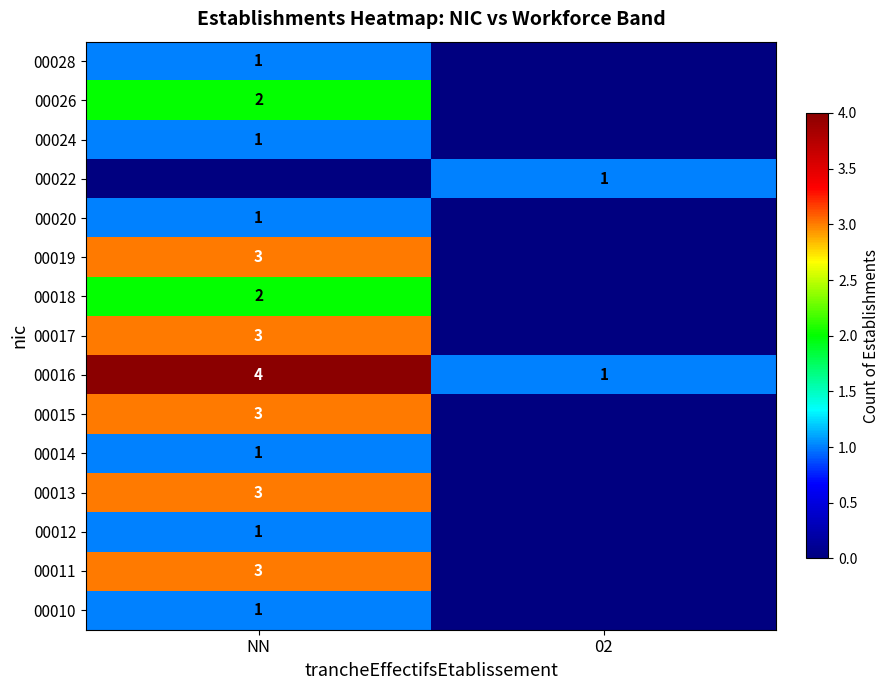

The 00016 series shows 1 at 02. True or false?

True